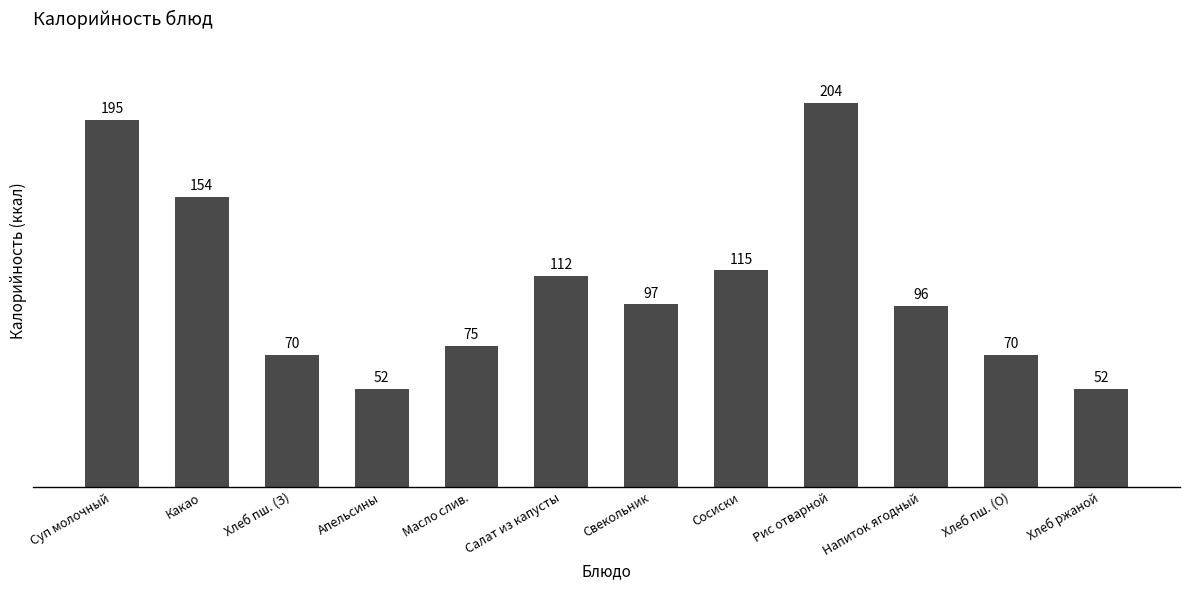

What is the ratio of the value at Напиток ягодный to the value at Салат из капусты?

0.9